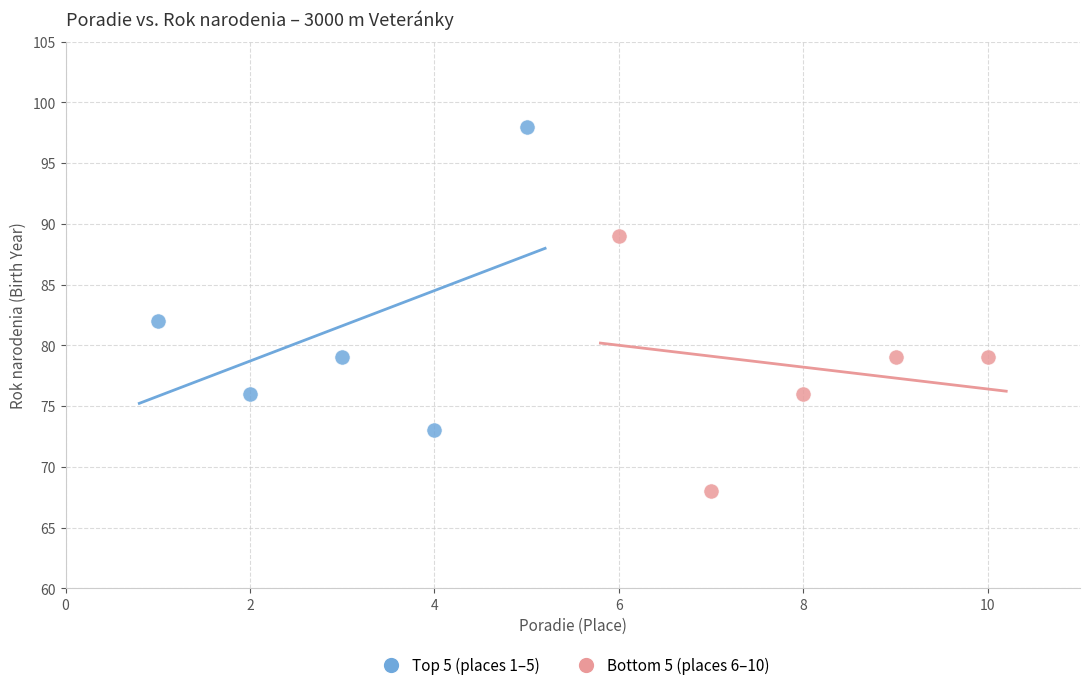

Which series has the widest spread of Y values?

Top 5 (places 1–5)